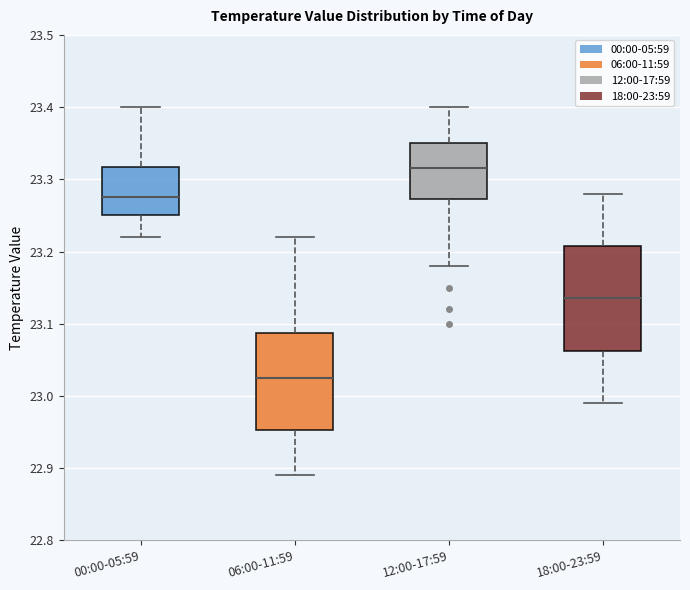

Reading left to right, transcribe this box plot: for each box, give where its median line is, the range the box spans, and where its two whiskers end, as read against the y-axis. The values are not printed on the chart, so give them approximately, as read against the axis.

00:00-05:59: median 23.28, box 23.25 to 23.32, whiskers 23.22 to 23.40
06:00-11:59: median 23.03, box 22.95 to 23.09, whiskers 22.89 to 23.22
12:00-17:59: median 23.32, box 23.27 to 23.35, whiskers 23.18 to 23.40
18:00-23:59: median 23.14, box 23.06 to 23.21, whiskers 22.99 to 23.28